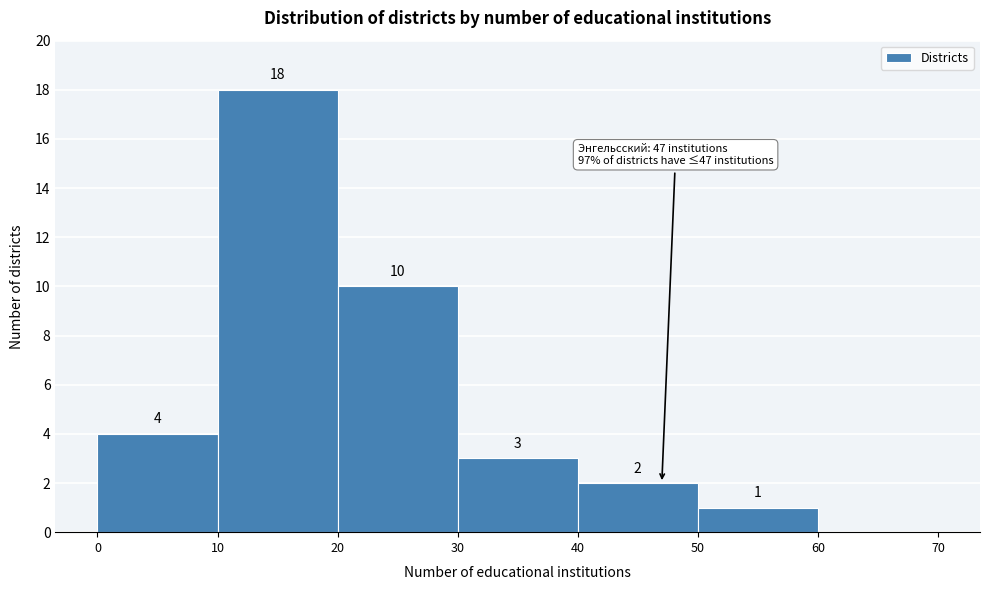

Over which range of the x-axis is the bar tallest?

10 to 20